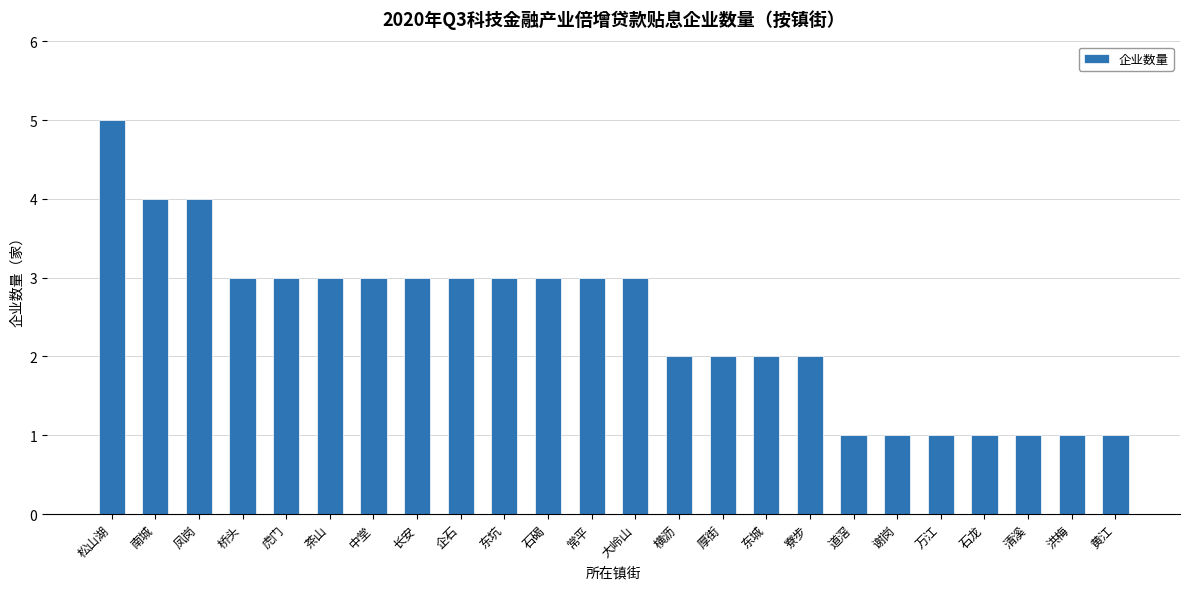

What is the difference between the second highest and minimum values?

3